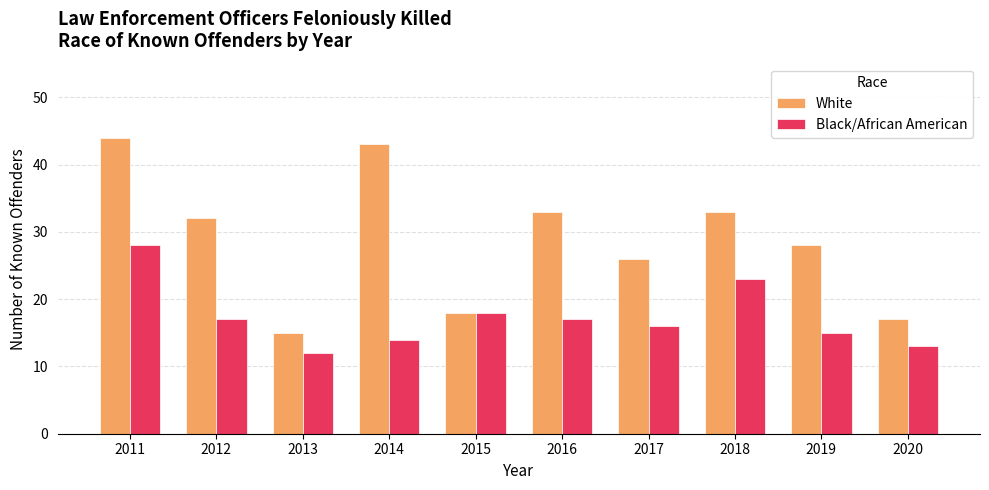

What is the difference between the maximum and minimum values in the Black/African American series?

16